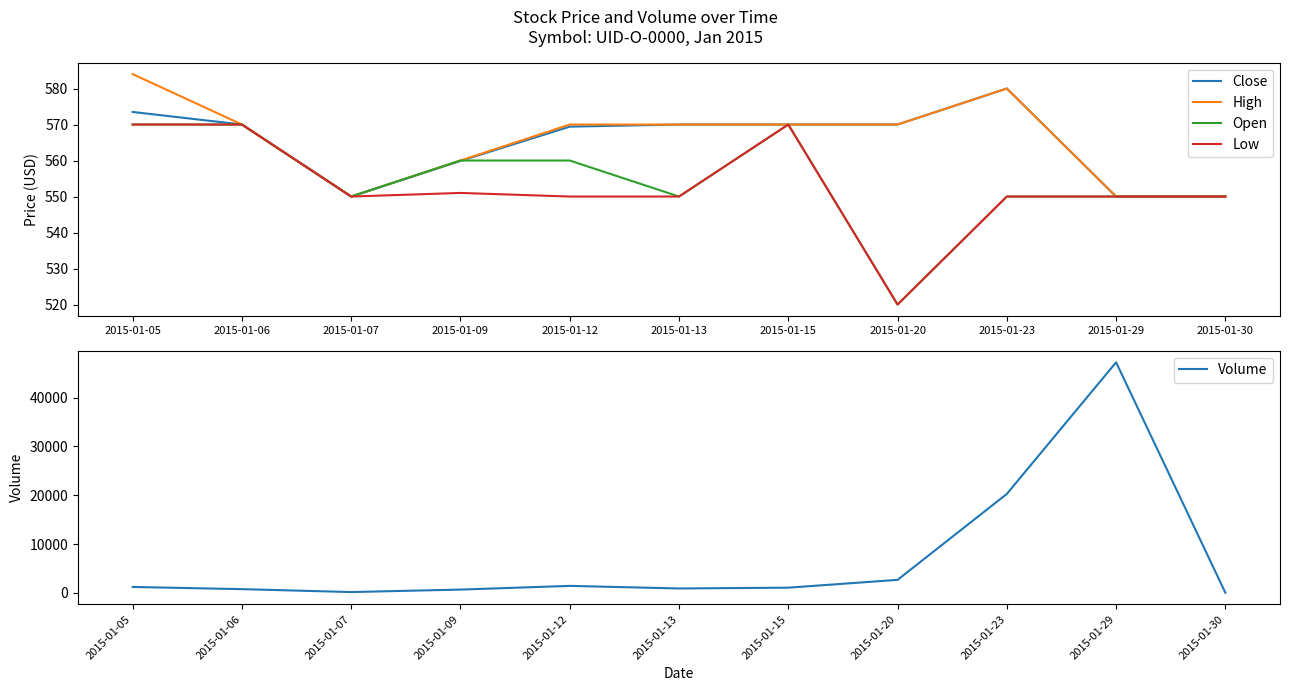

What is the sum of the Low values at 2015-01-15 and 2015-01-13?

1120.0